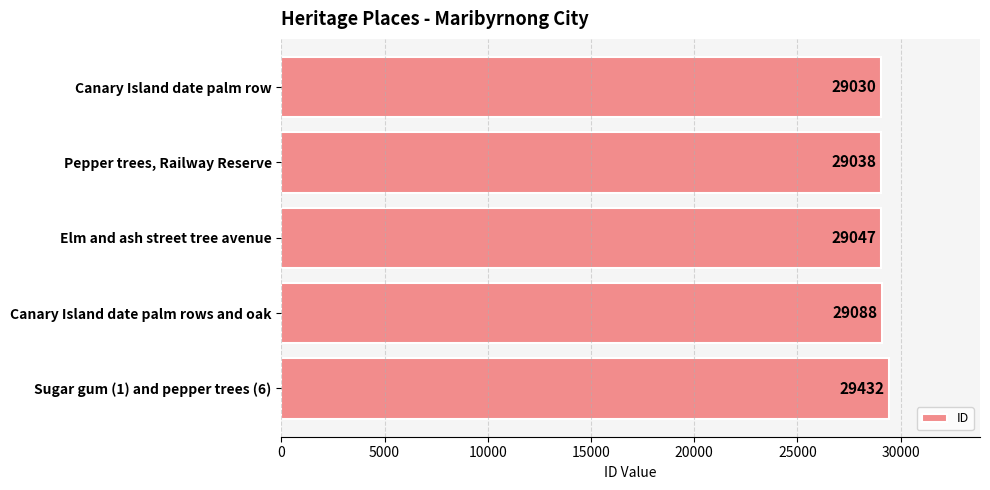

Reading top to bottom, what are all the values shown in this chart?

29030	29038	29047	29088	29432